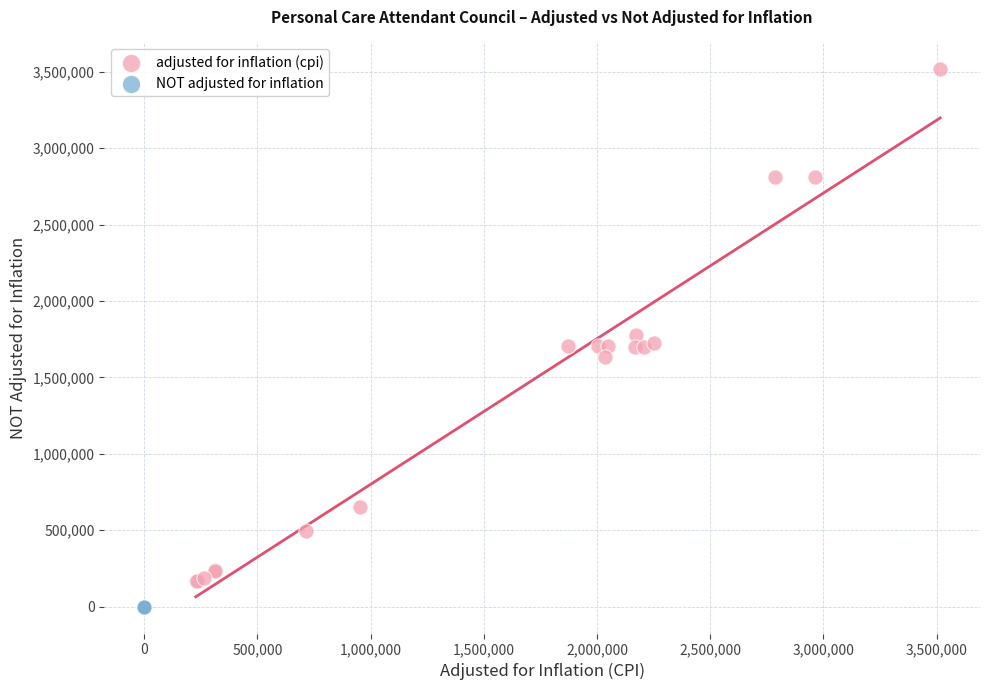

What are all the series names shown in the legend?

adjusted for inflation (cpi), NOT adjusted for inflation